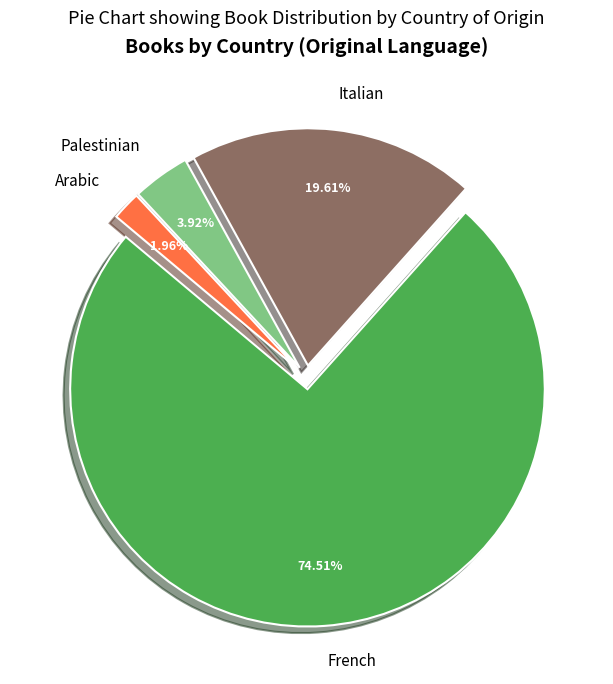

What percentage is the French slice, to the nearest percent?

75%